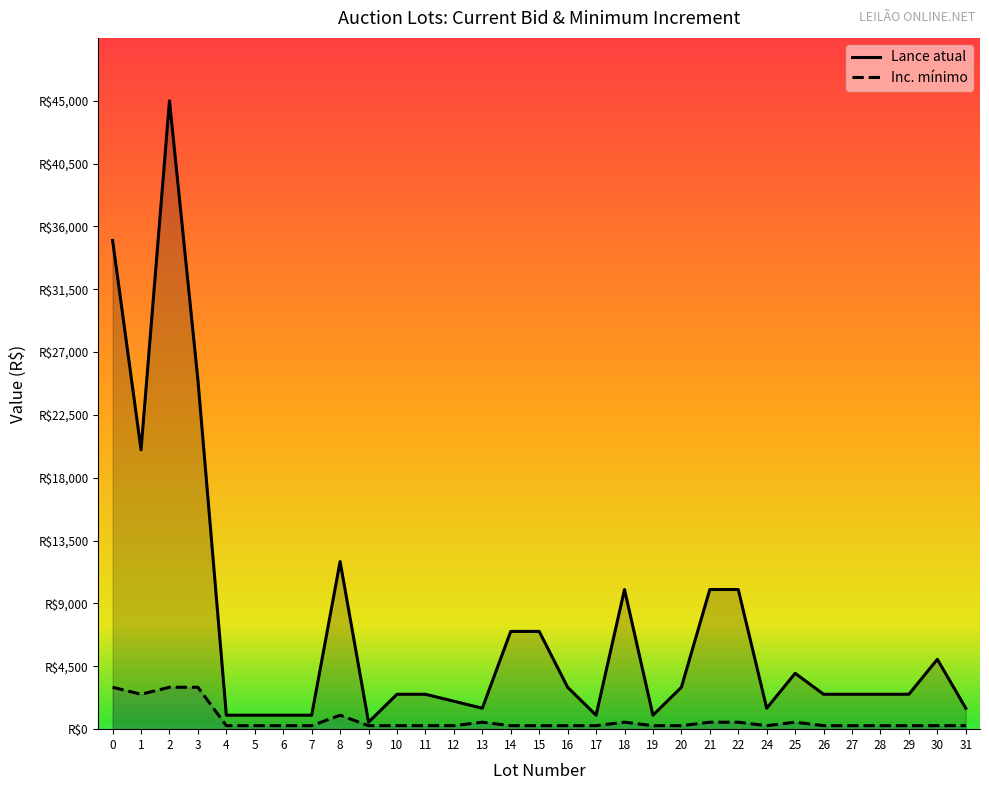

Which label corresponds to the smallest value in the chart?

4